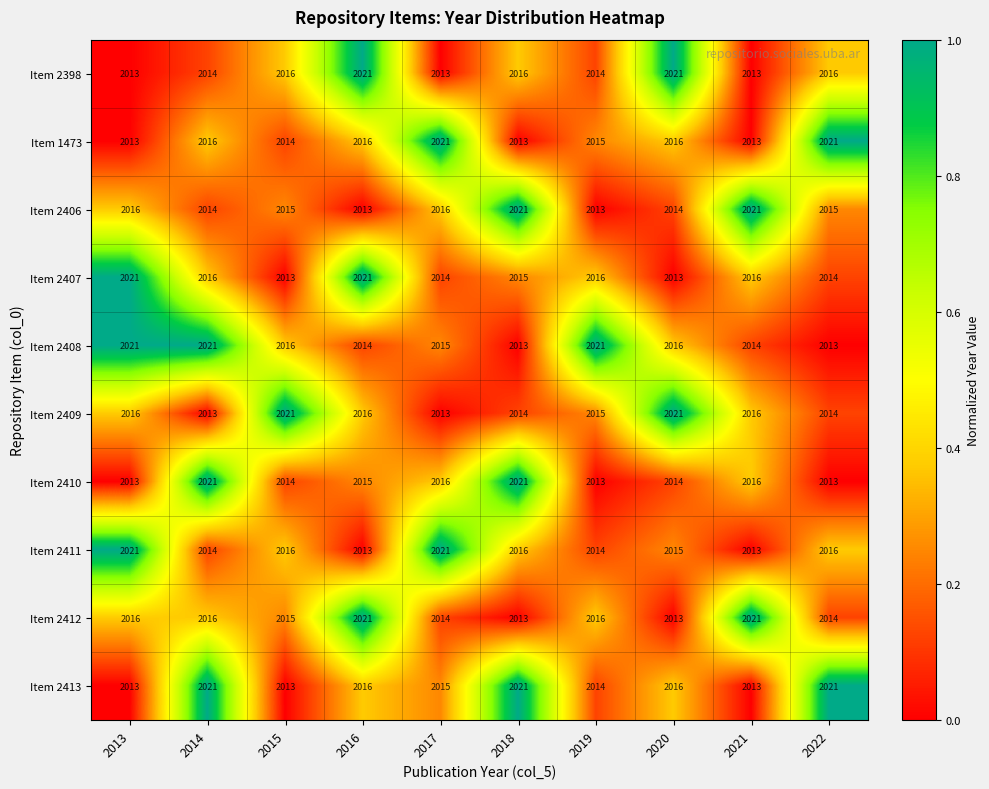

What is the difference between the highest and lowest values at 2021?

8